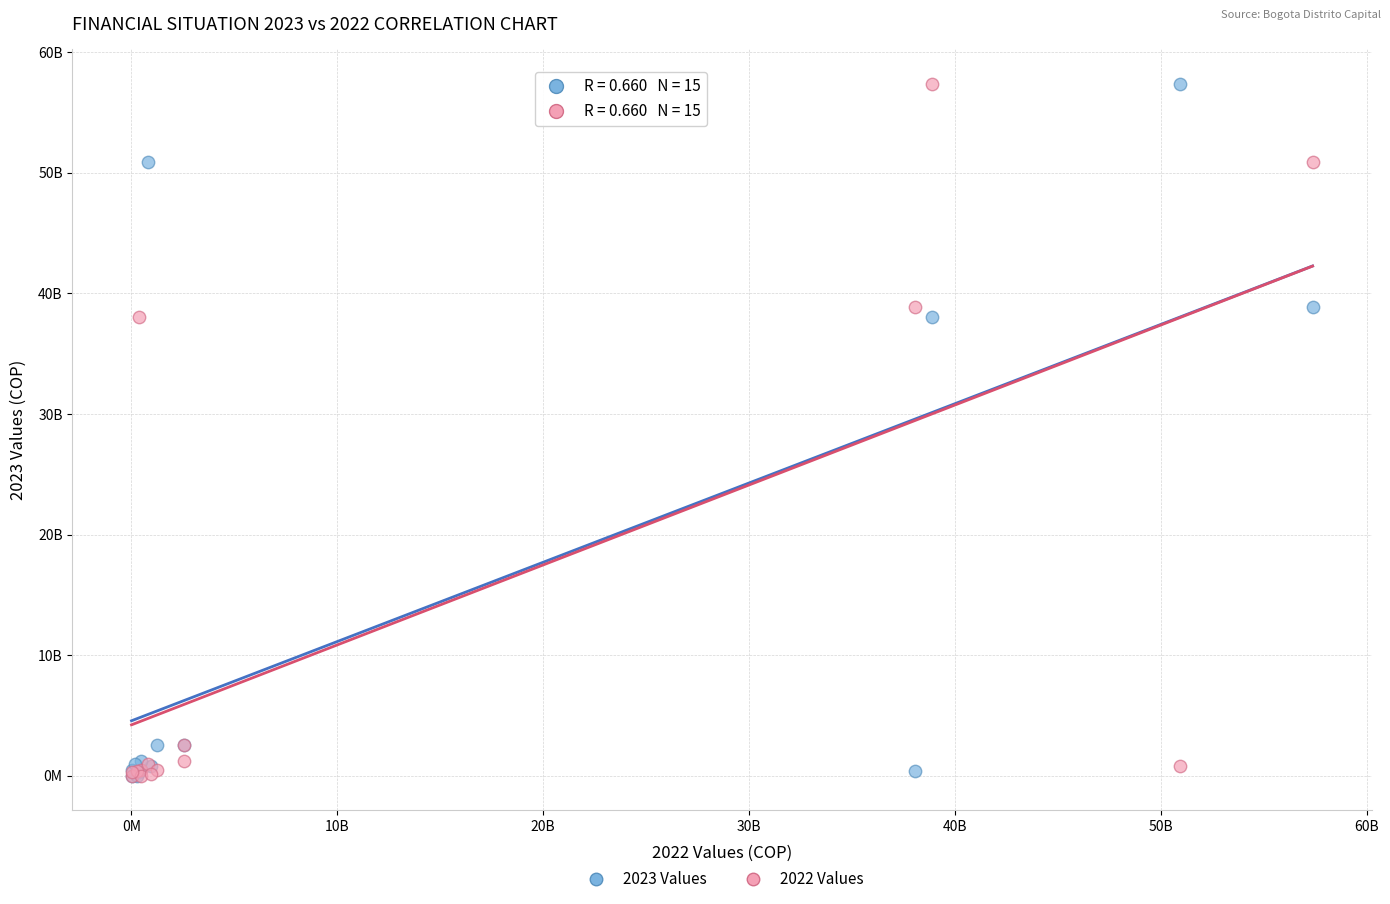

What are all the series names shown in the legend?

2023 Values, 2022 Values